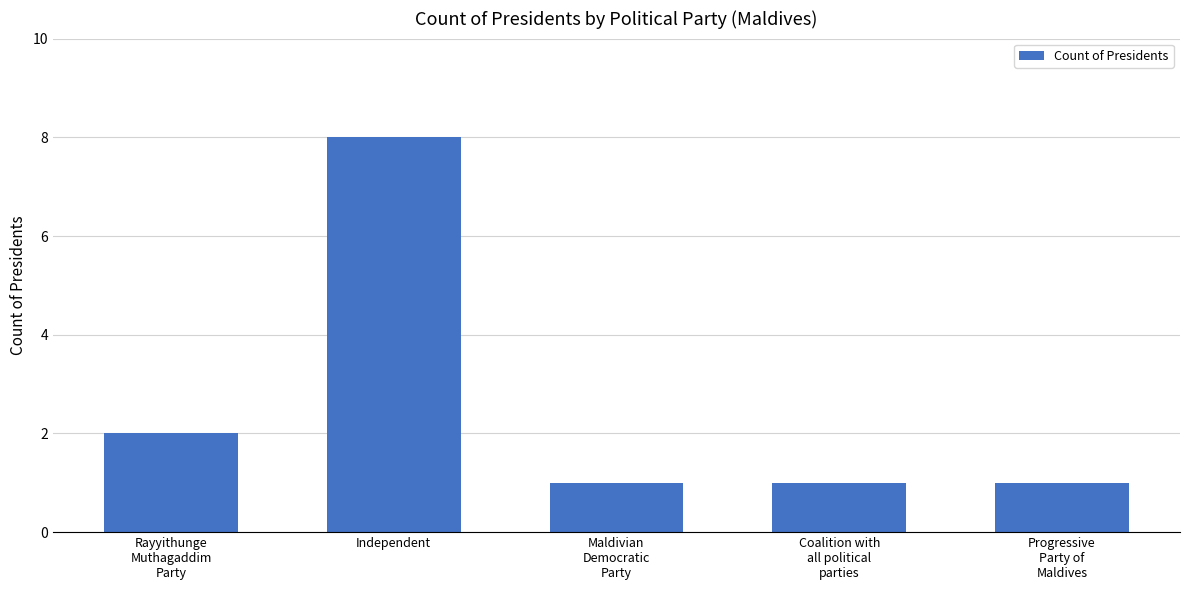

At which category does the chart reach its peak across all series?

Independent